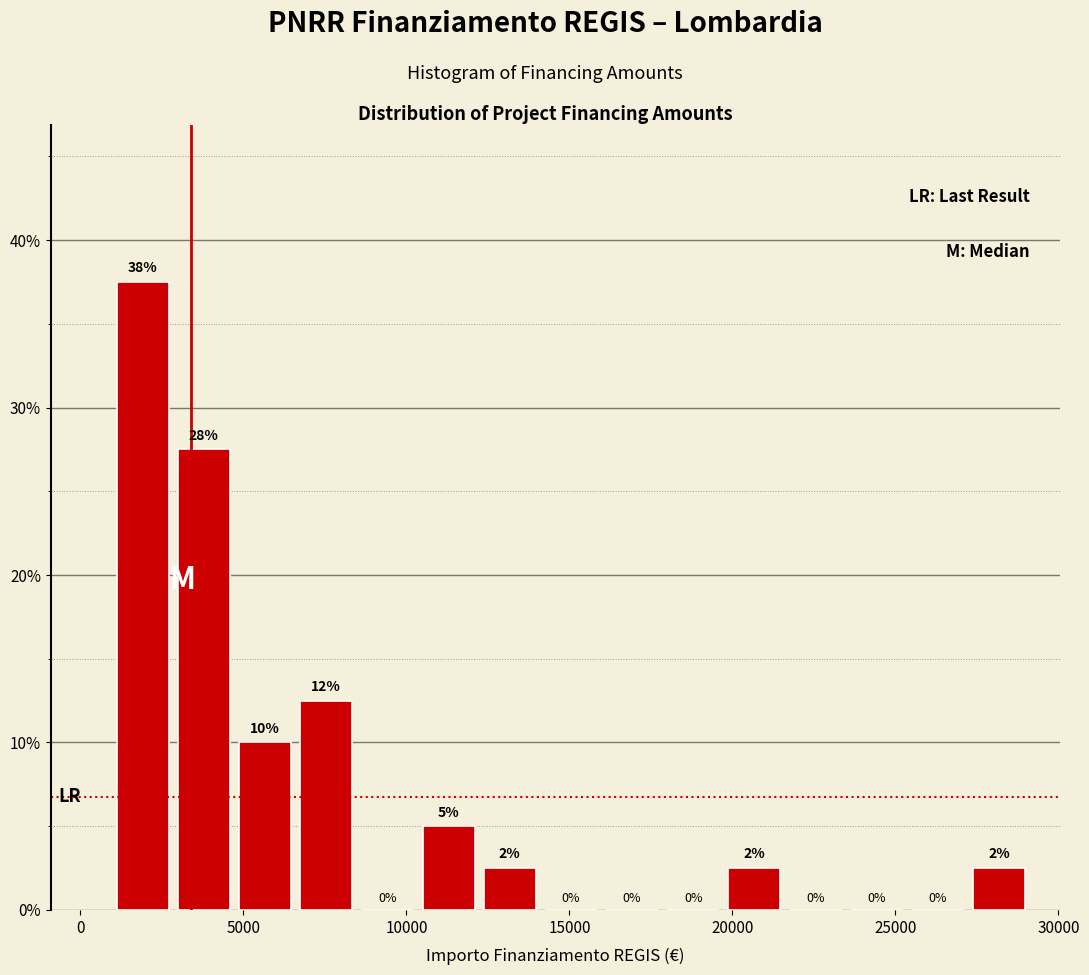

Around what value on the x-axis is the tallest bar? Give the approximate position of its centre, as read against the axis.

2000